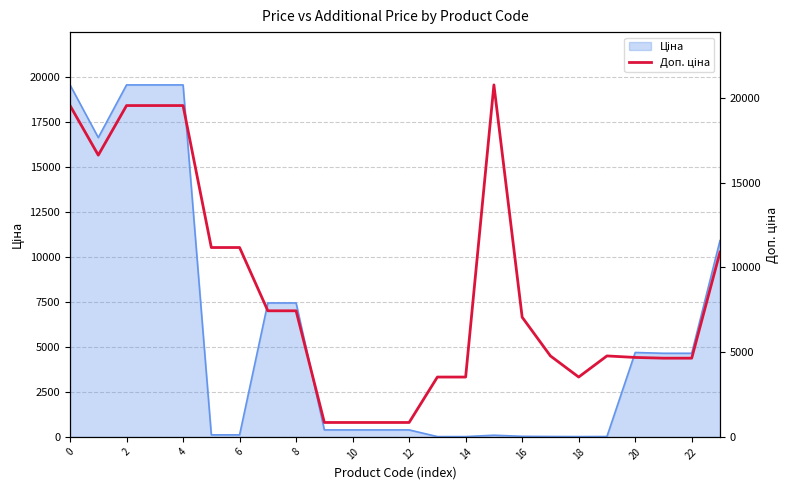

Which label corresponds to the largest value in the chart?

15